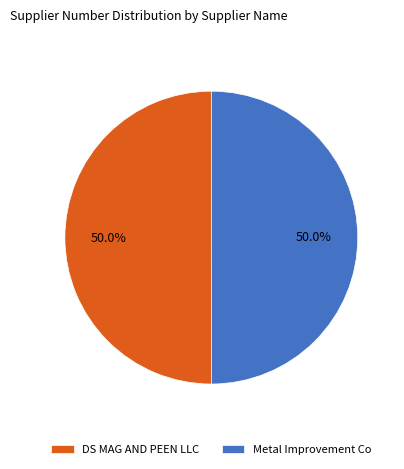

What percentage is the Metal Improvement Co slice, to the nearest percent?

50%